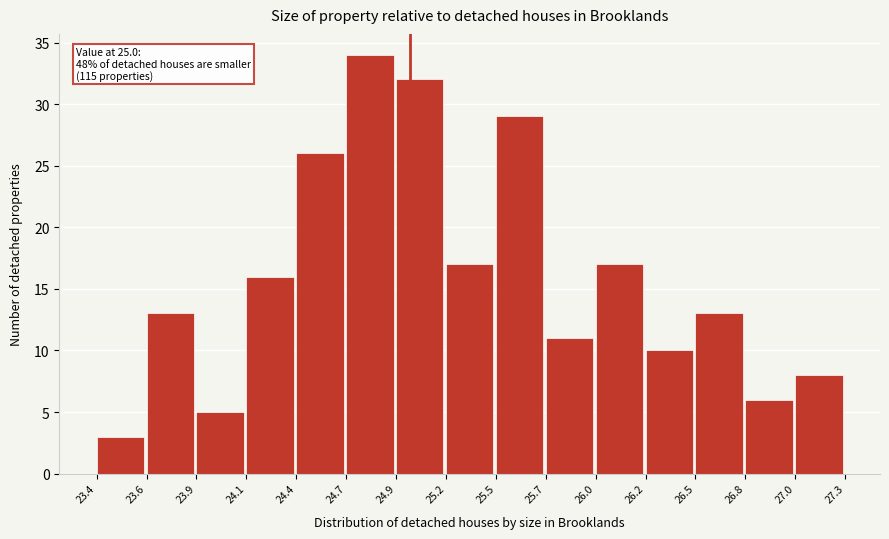

Reading left to right, extract all data points from this chart.

23.4=3	23.6=13	23.9=5	24.1=16	24.4=26	24.7=34	24.9=32	25.2=17	25.5=29	25.7=11	26.0=17	26.2=10	26.5=13	26.8=6	27.0=8